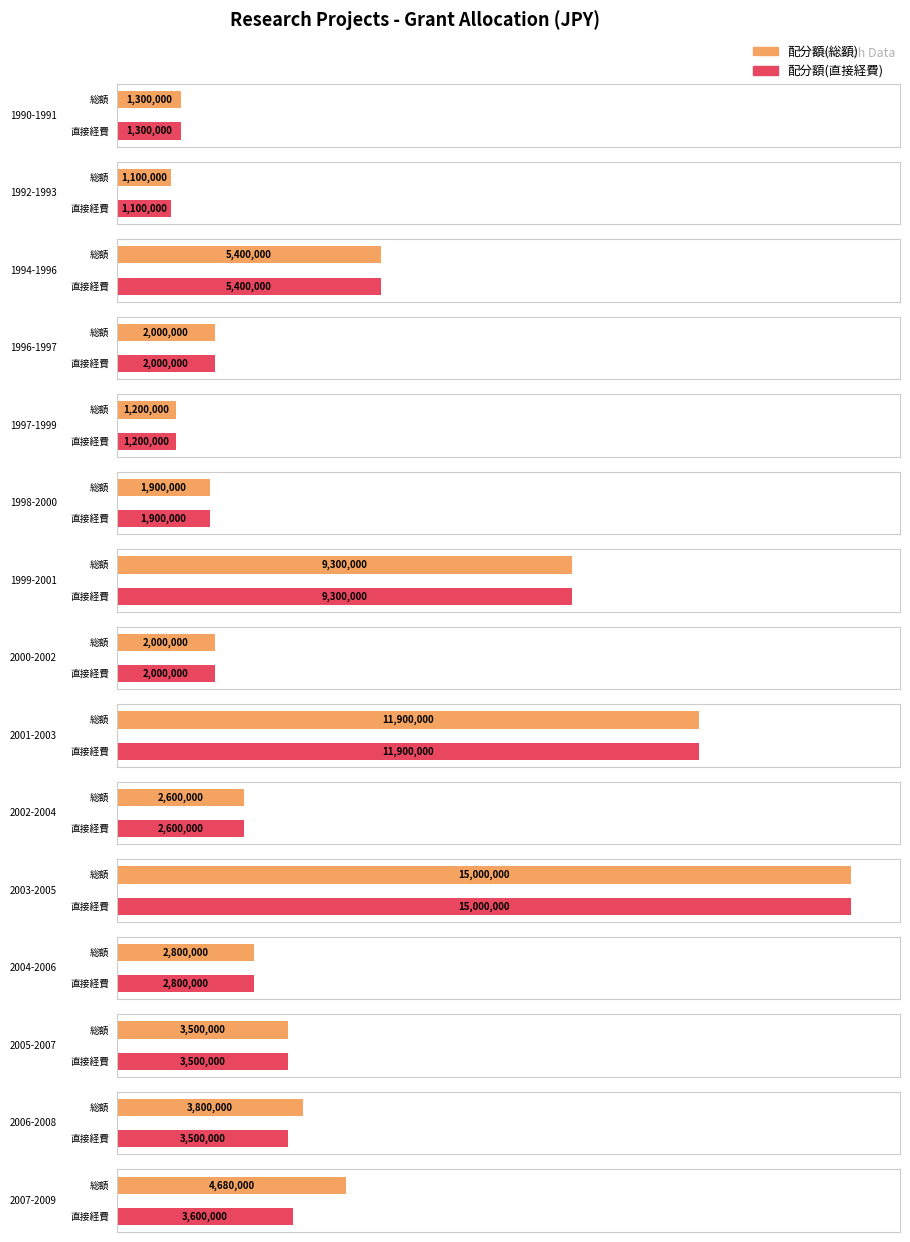

Are the bars grouped side by side (vs. stacked)?

Yes